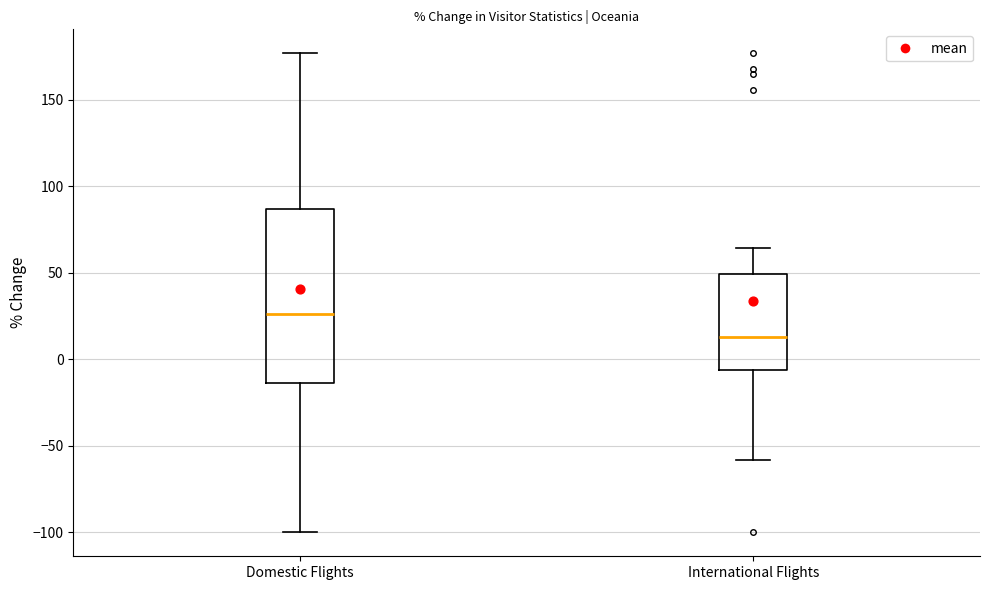

Reading left to right, read every box against the y-axis: the position of its median line, the range the box covers, and the ends of its whiskers. The values are not printed on the chart, so give them approximately, as read against the axis.

Domestic Flights: median 25, box -15 to 85, whiskers -100 to 175
International Flights: median 15, box -5 to 50, whiskers -60 to 65